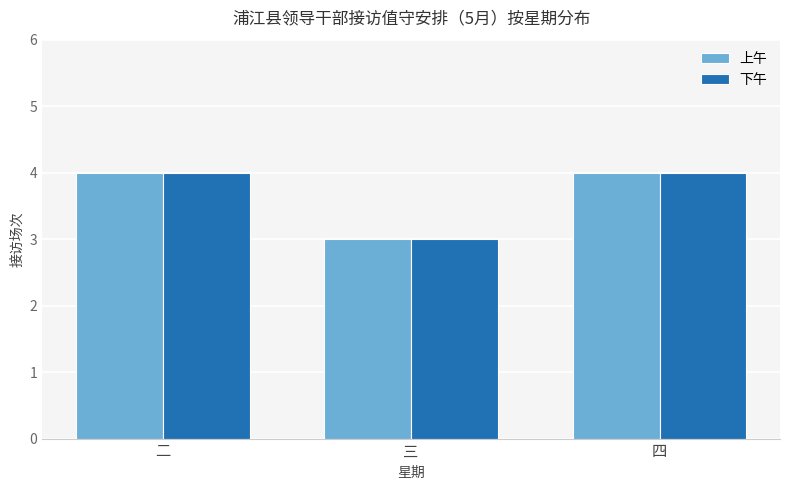

What is the difference between the maximum and minimum values in the 上午 series?

1